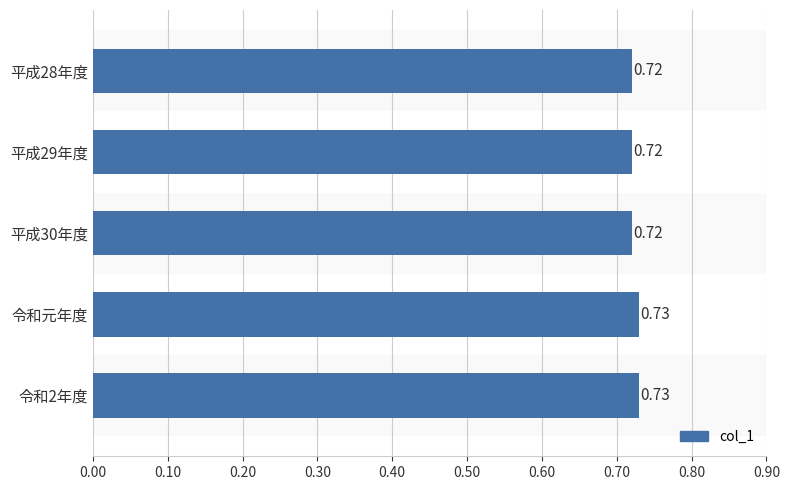

What is the label of the 2nd bar from the bottom?

令和元年度